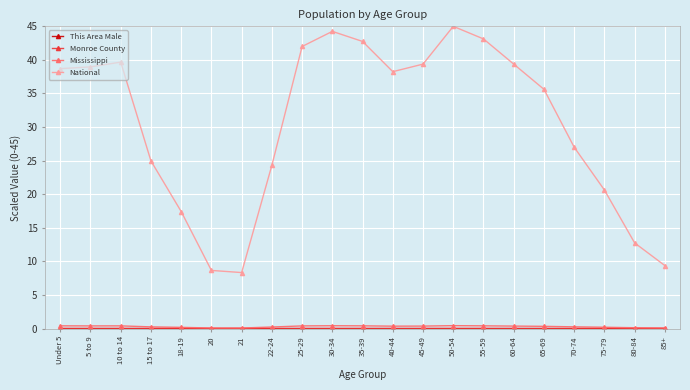

How many interior local peaks does the National series have?

3